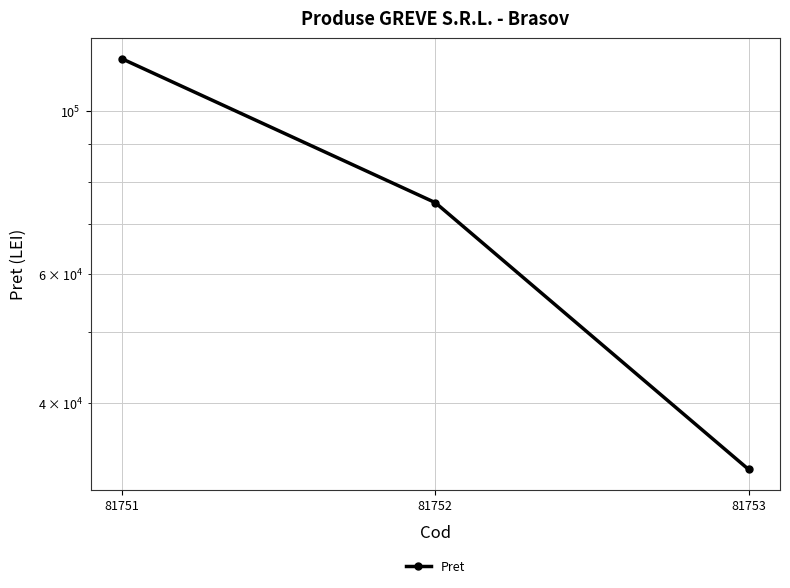

The value at 81753 is 11536. True or false?

False